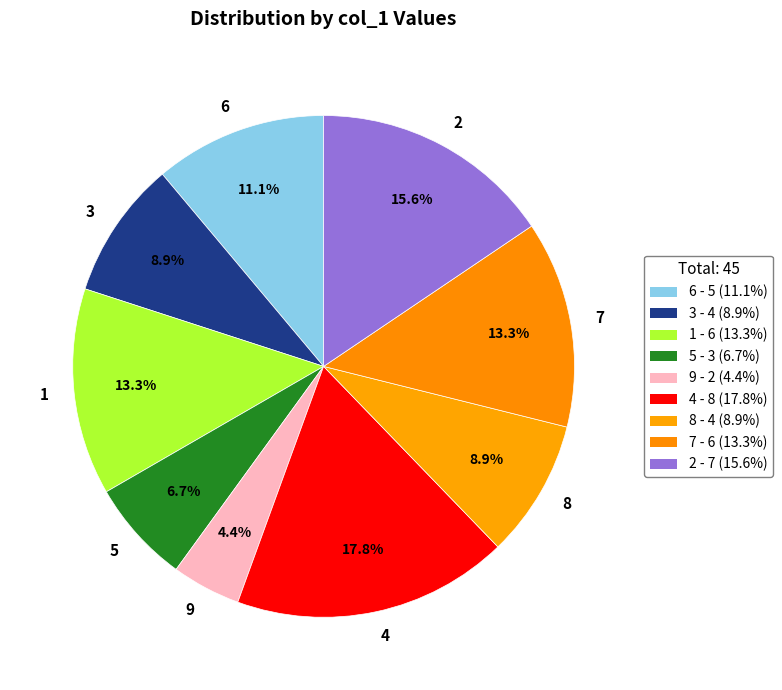

What is the ratio of the value at 1 to the value at 3?

1.5